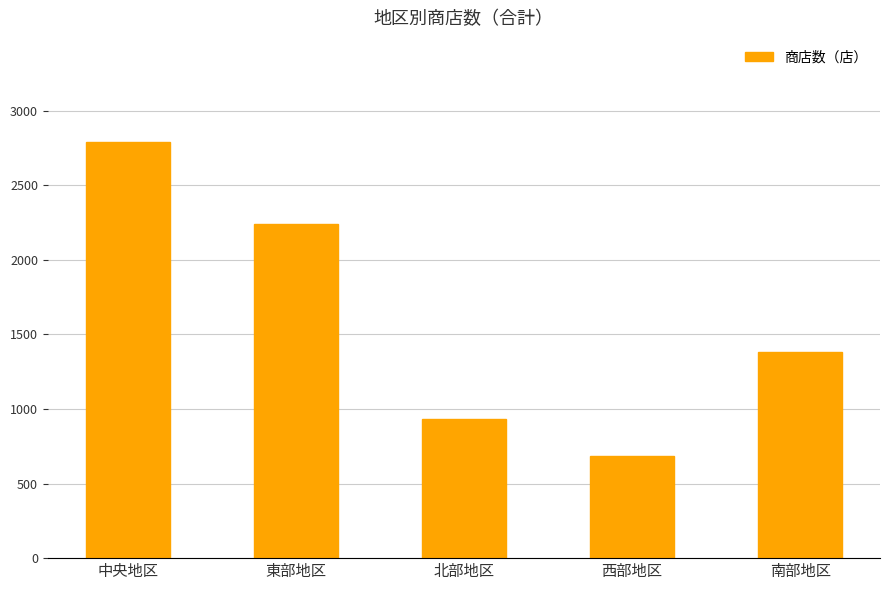

What is the change in value from 中央地区 to 南部地区?

-1409